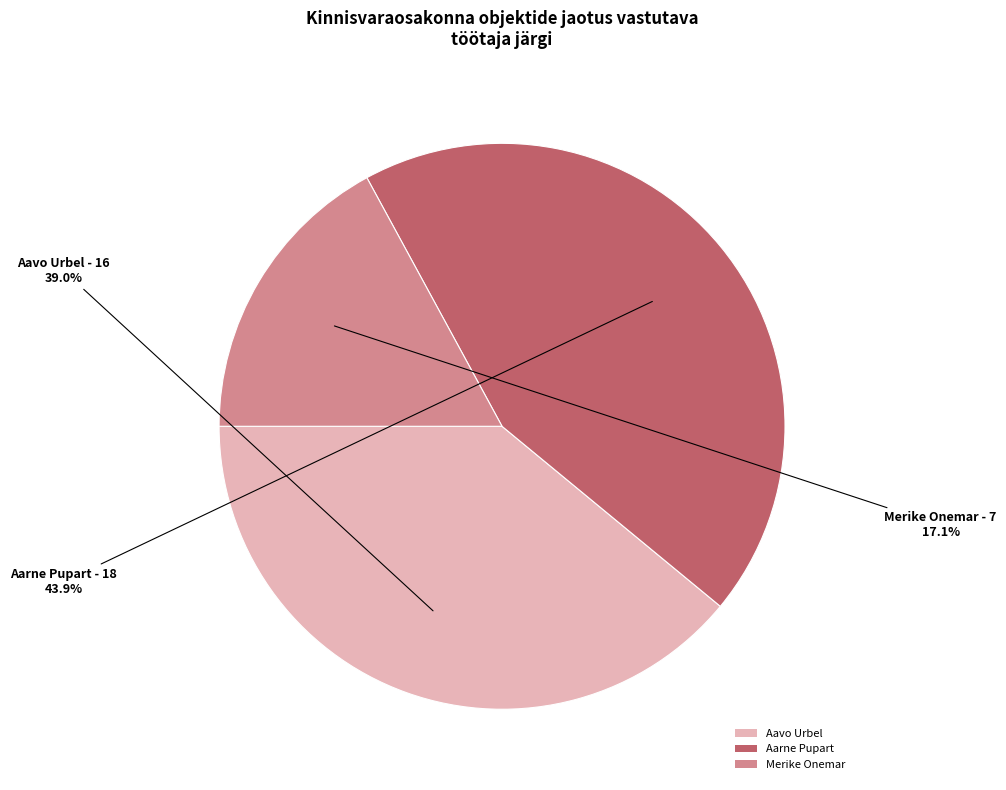

What is the total percentage of Merike Onemar and Aavo Urbel?

56.1%